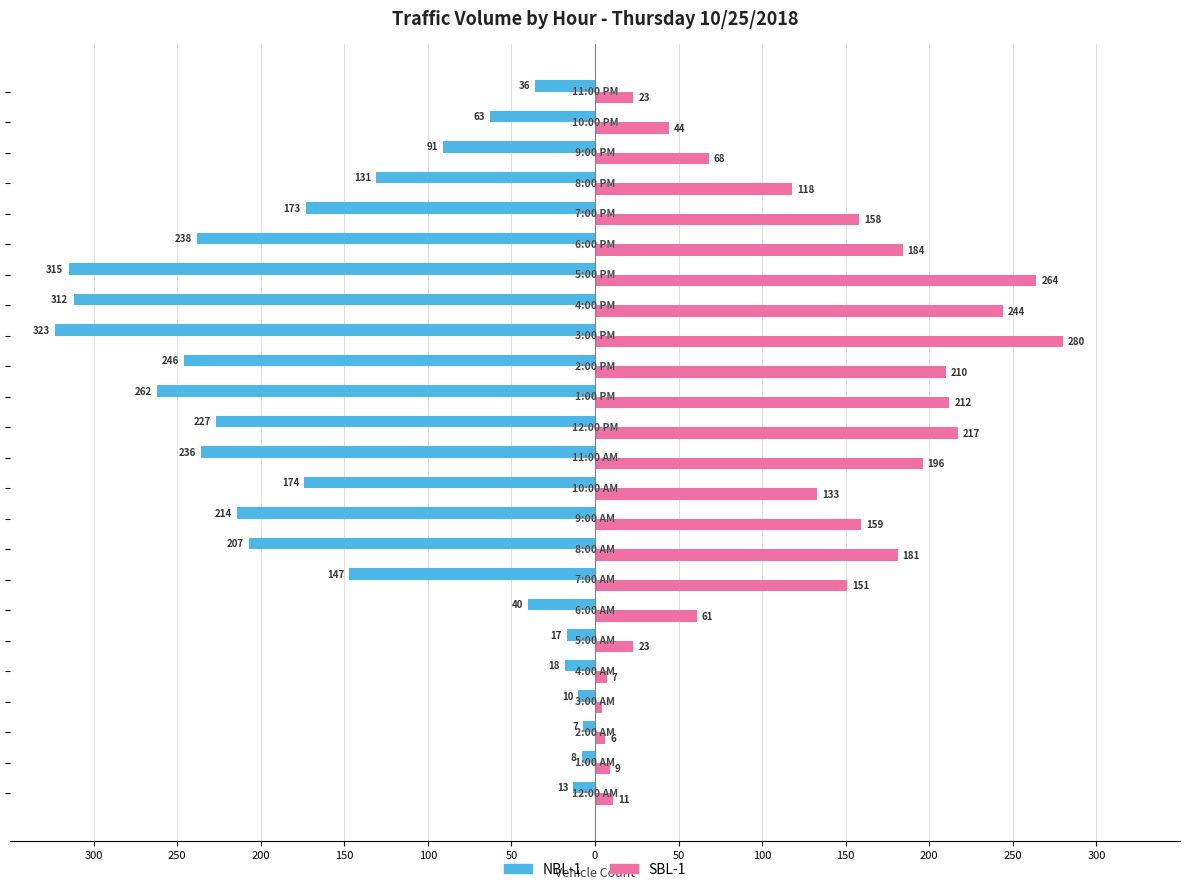

What are all the series names shown in the legend?

NBL-1, SBL-1